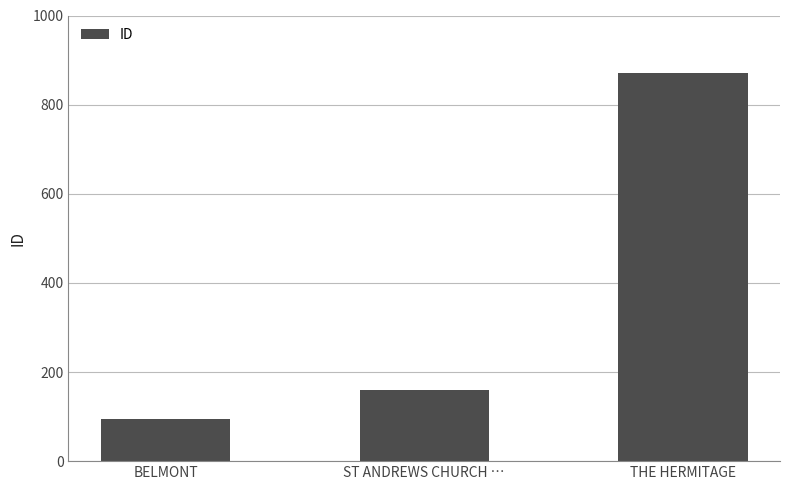

Does the chart contain stacked bars?

No